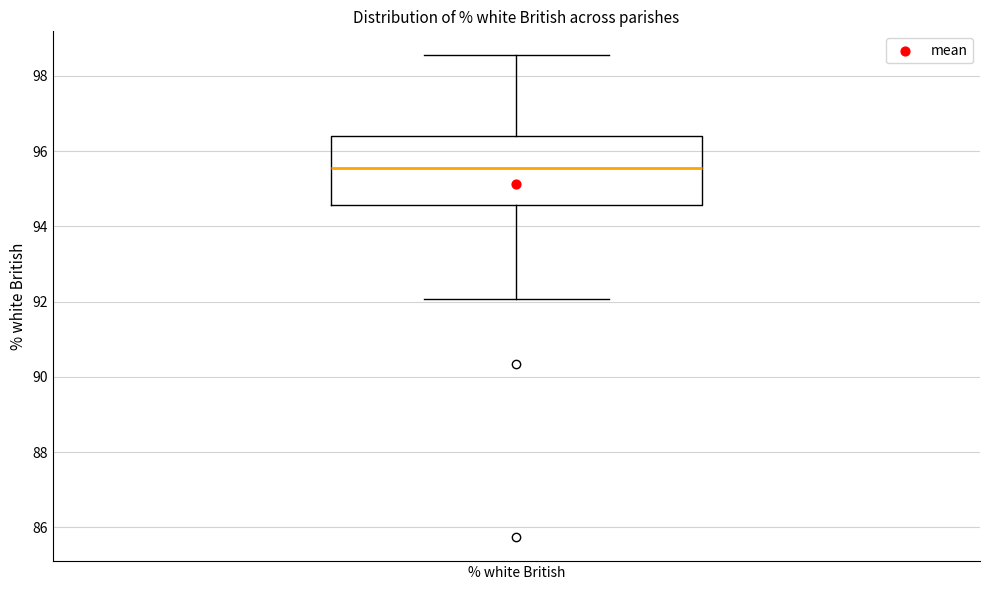

Read this box plot against the y-axis: the position of the median line, the range covered by the box, and the ends of both whiskers. The values are not printed on the chart, so give them approximately, as read against the axis.

median 95.6, box 94.6 to 96.4, whiskers 92.0 to 98.6